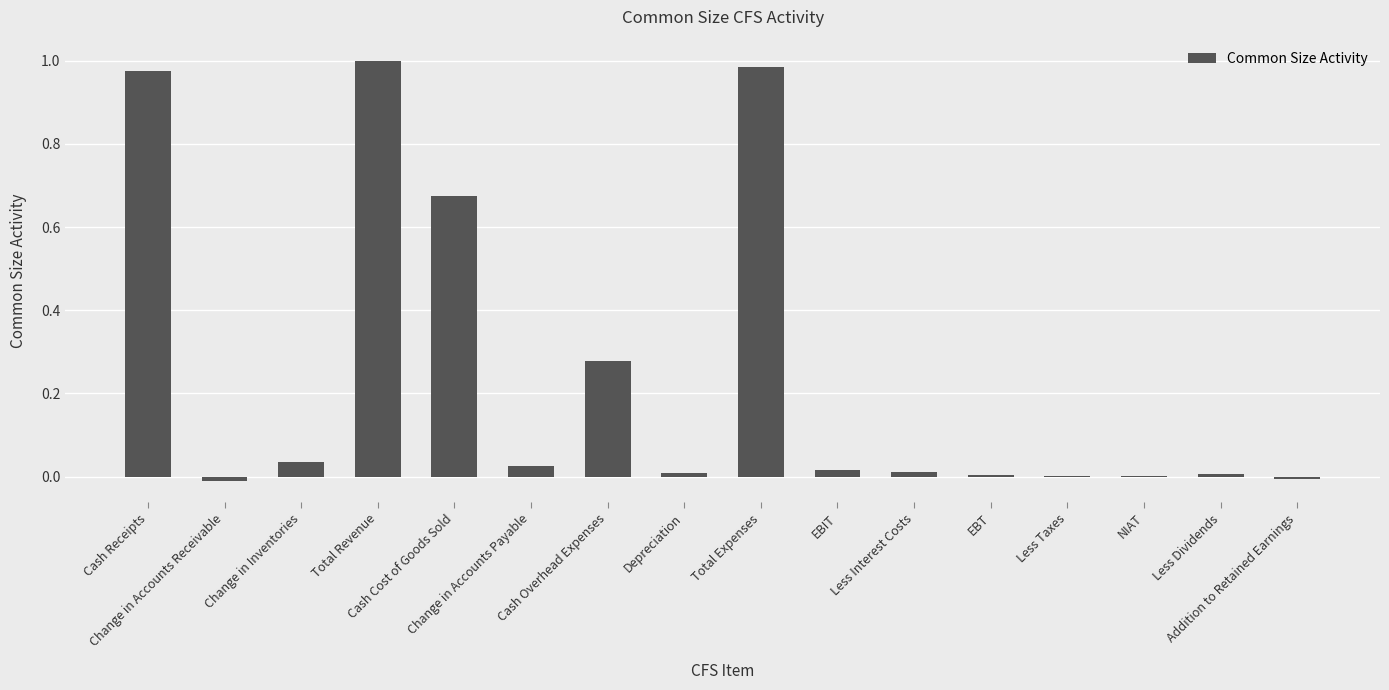

Where does the data first go above 0?

Cash Receipts